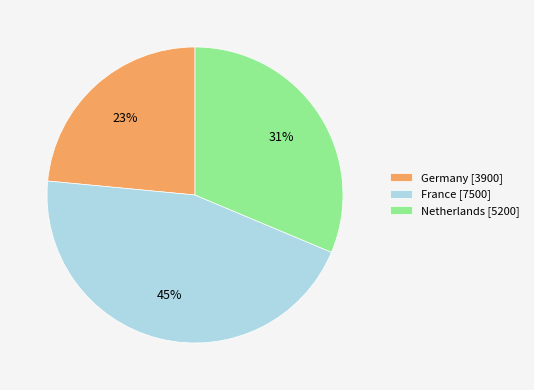

To the nearest percent, what percentage of the pie is Germany?

23%